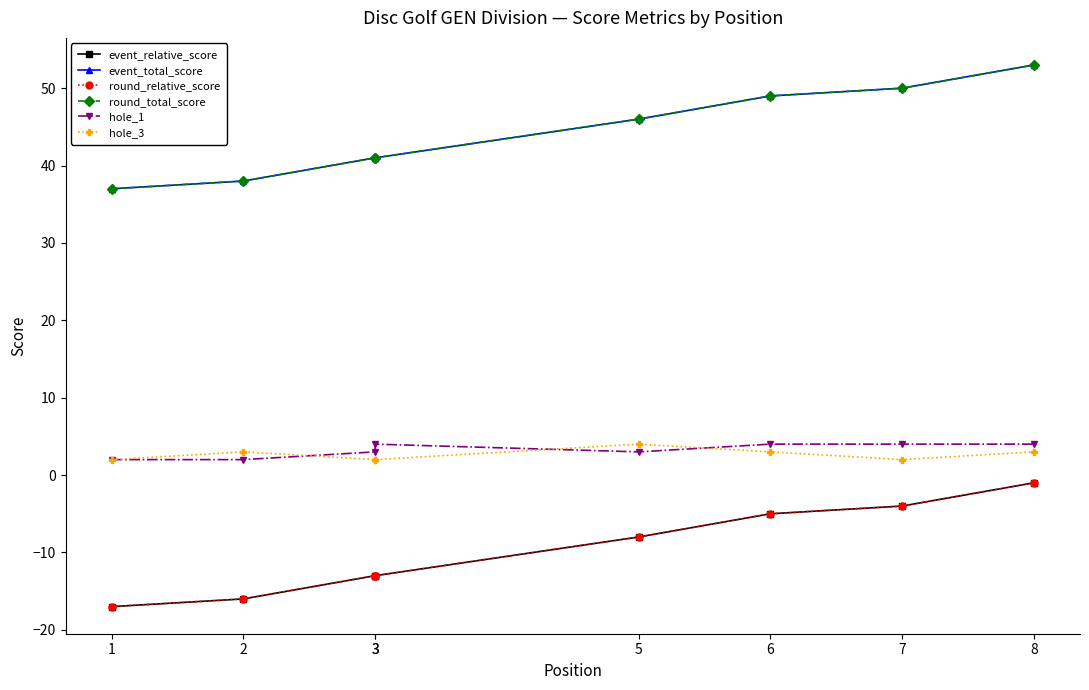

What is the difference between the highest and lowest values at 2?

54